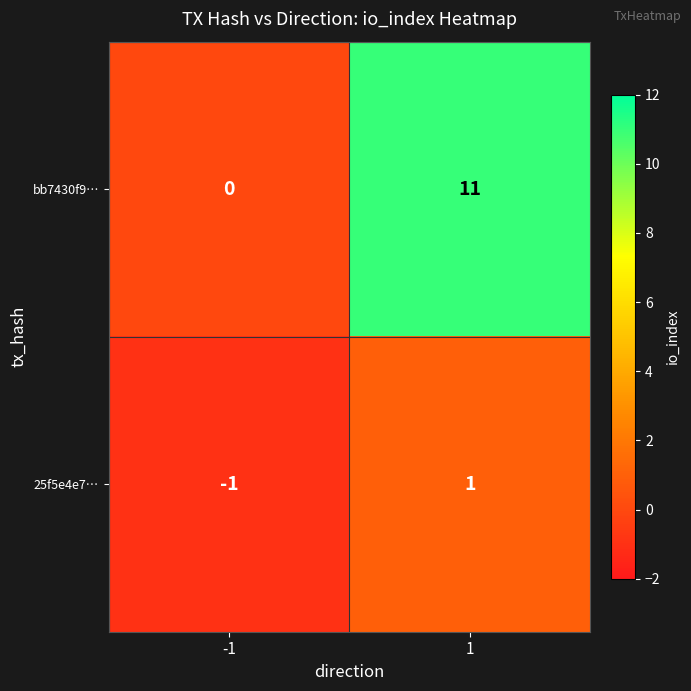

The value of 25f5e4e7… at 1 is 0. True or false?

False